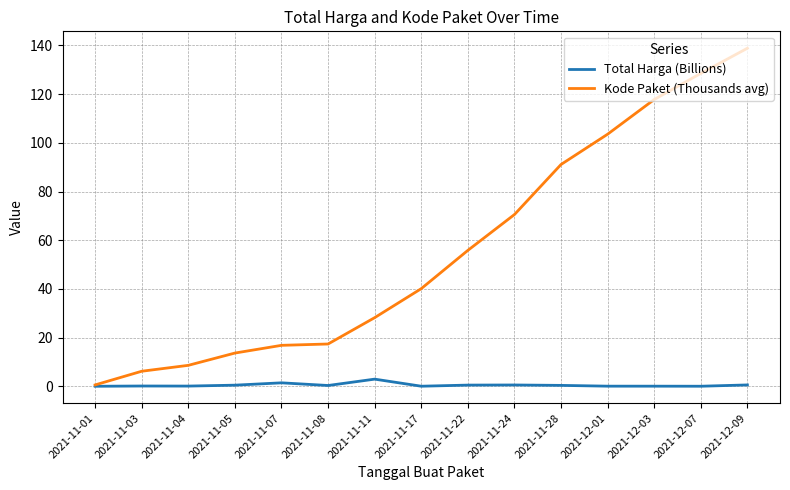

What is the sum of the Total Harga (Billions) values at 2021-11-04 and 2021-12-07?

0.1